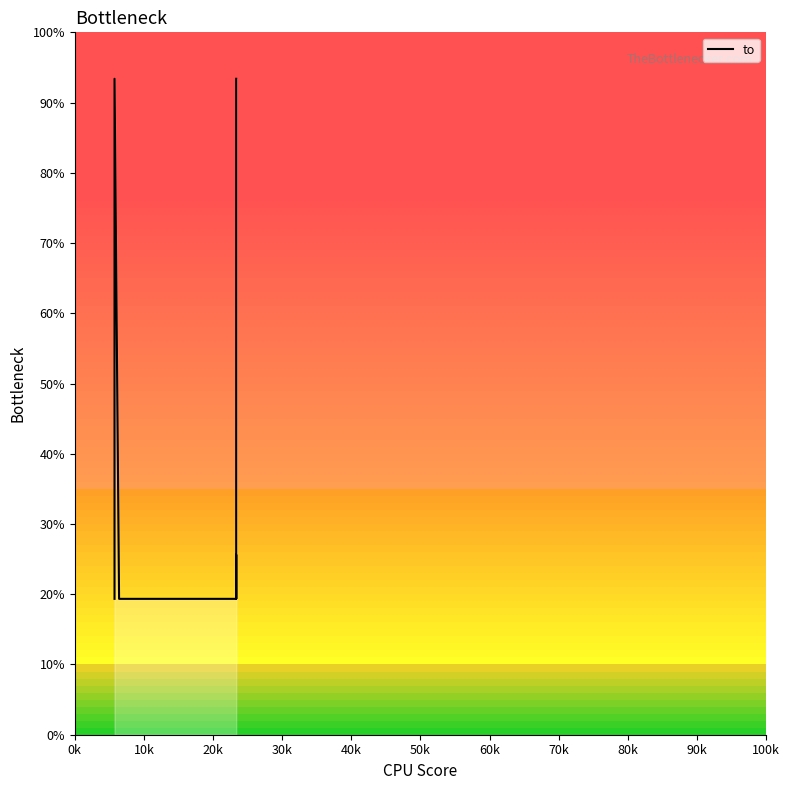

Does the chart display data point markers on the line(s)?

No